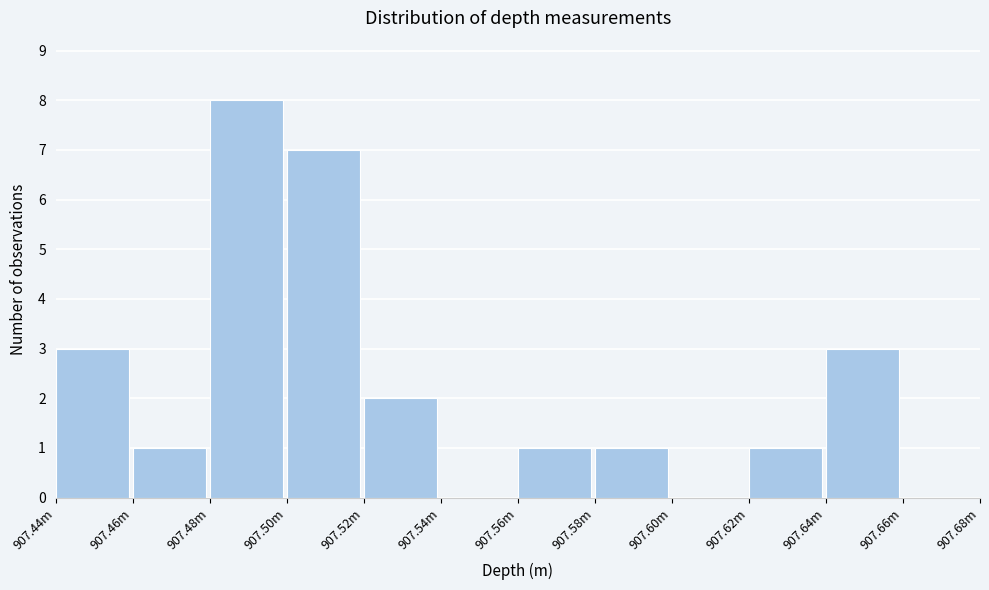

Reading left to right, what are all the values shown in this chart?

907.44m=3	907.46m=1	907.48m=8	907.50m=7	907.52m=2	907.54m=0	907.56m=1	907.58m=1	907.60m=0	907.62m=1	907.64m=3	907.66m=0